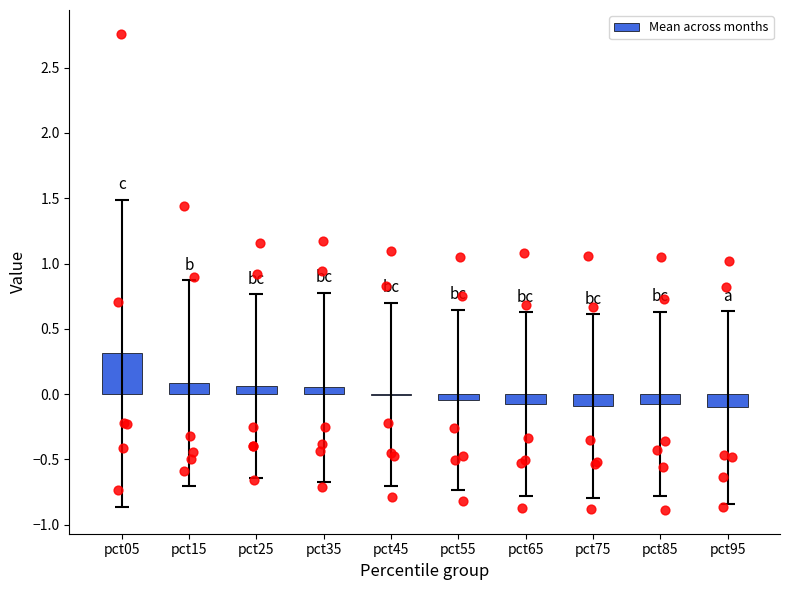

Between pct45 and pct25, which is larger?

pct25